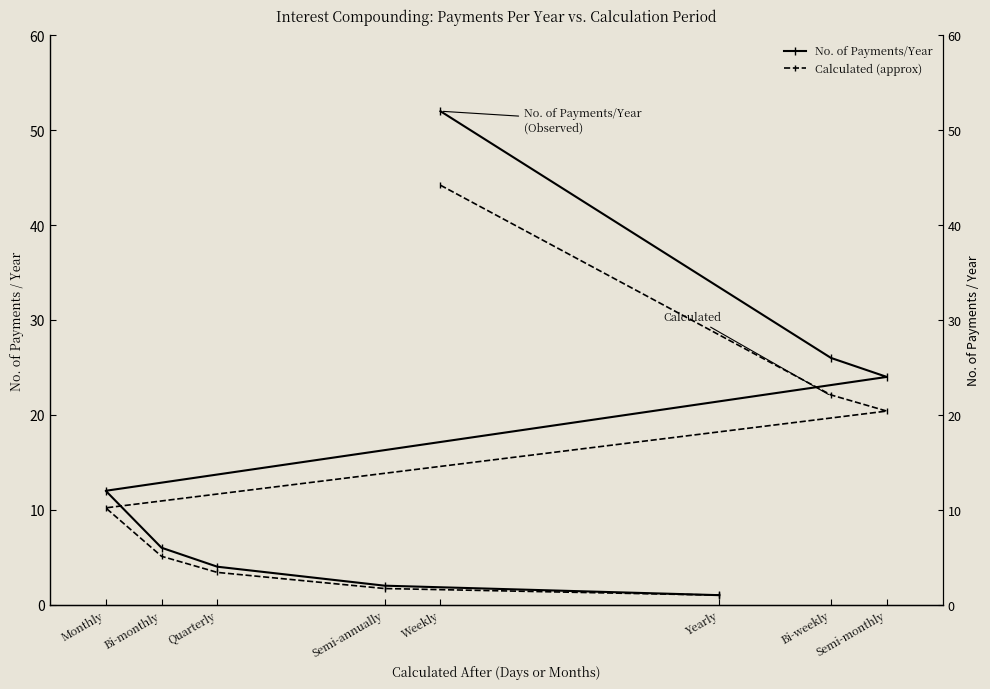

Does the chart display data point markers on the line(s)?

Yes